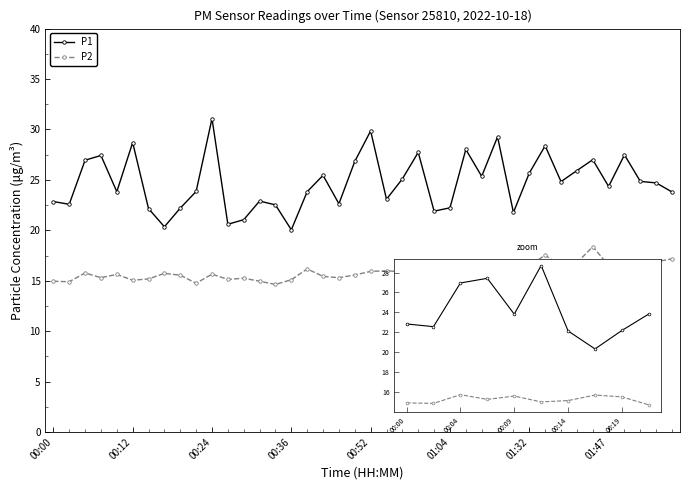

True or false: P2 has more than 1 points higher than both neighbors.

True